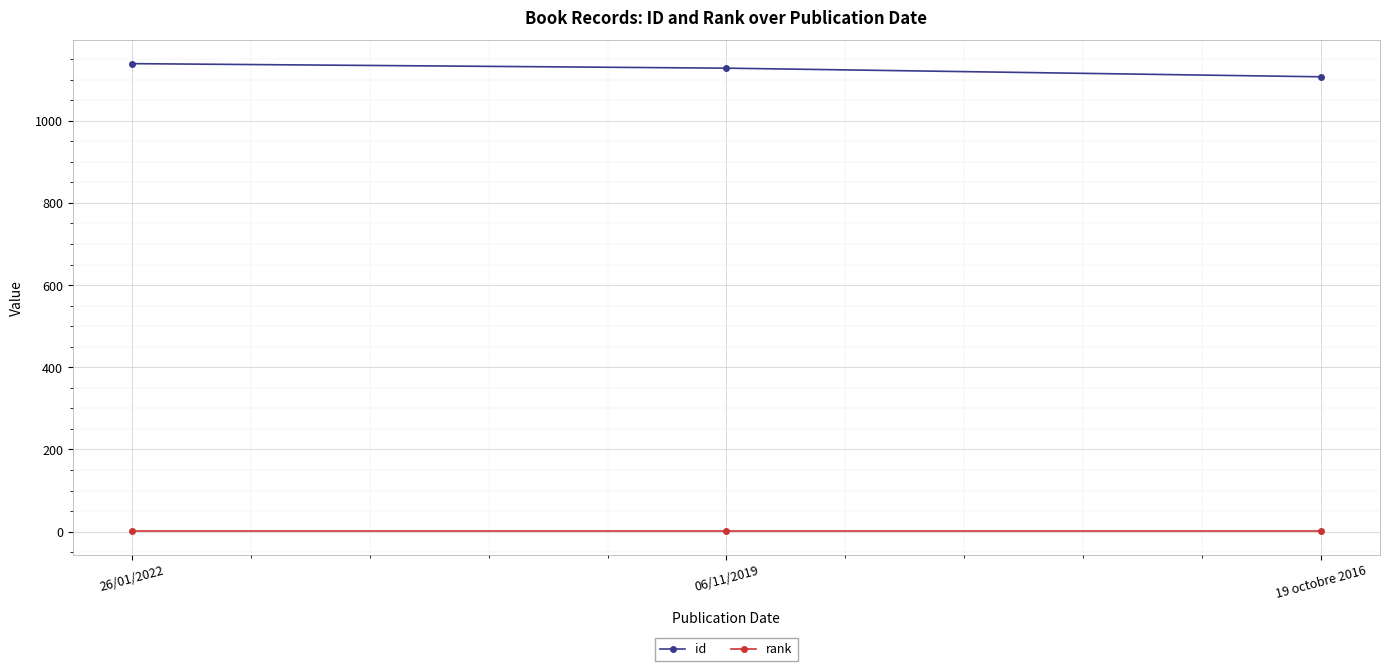

The rank series shows 1 at 26/01/2022. True or false?

True